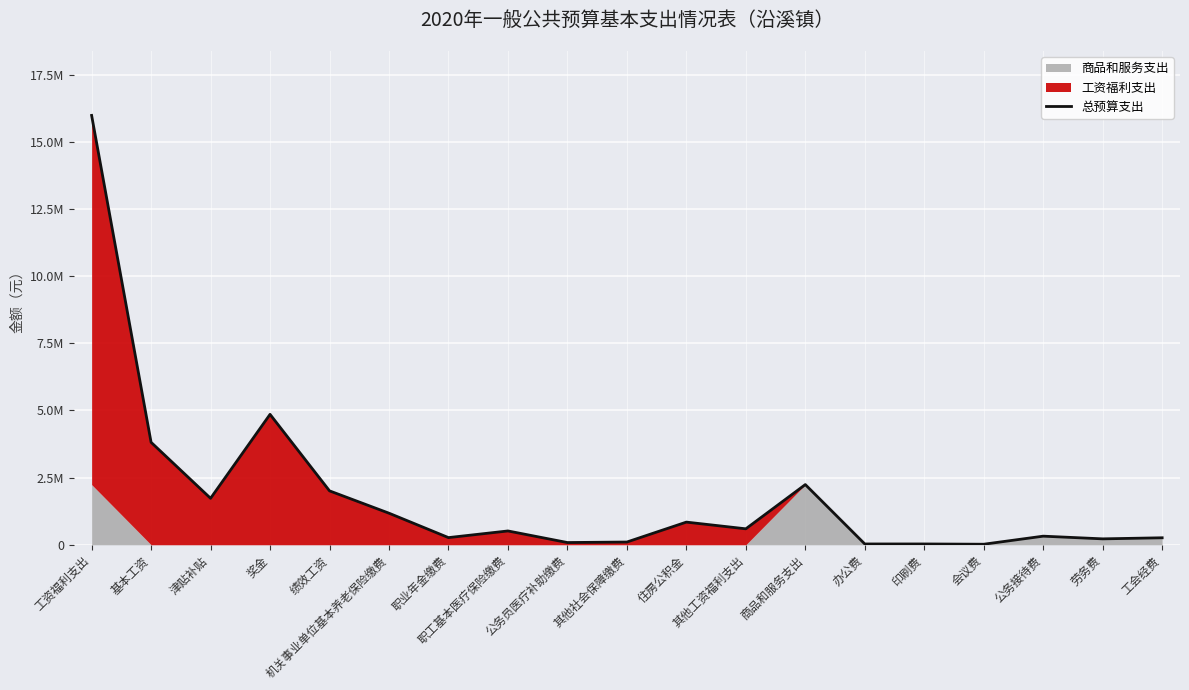

The chart shows a value of 30000.0 at 印刷费. True or false?

True